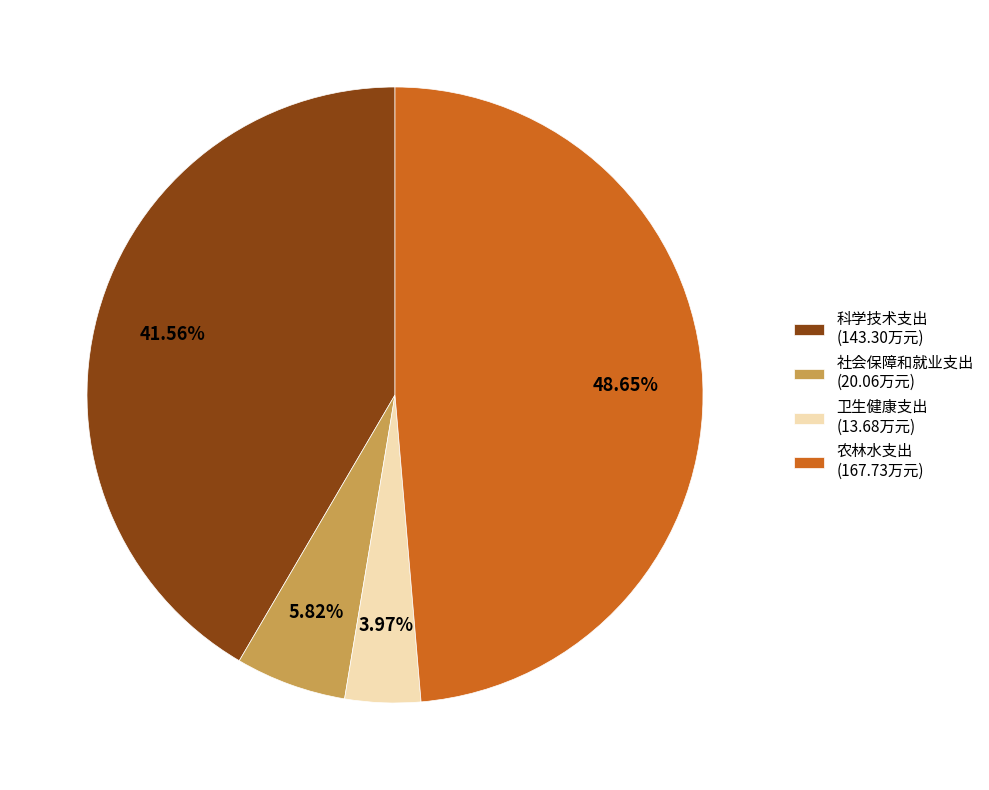

Between 科学技术支出 (143.30万元) and 社会保障和就业支出 (20.06万元), which is larger?

科学技术支出 (143.30万元)